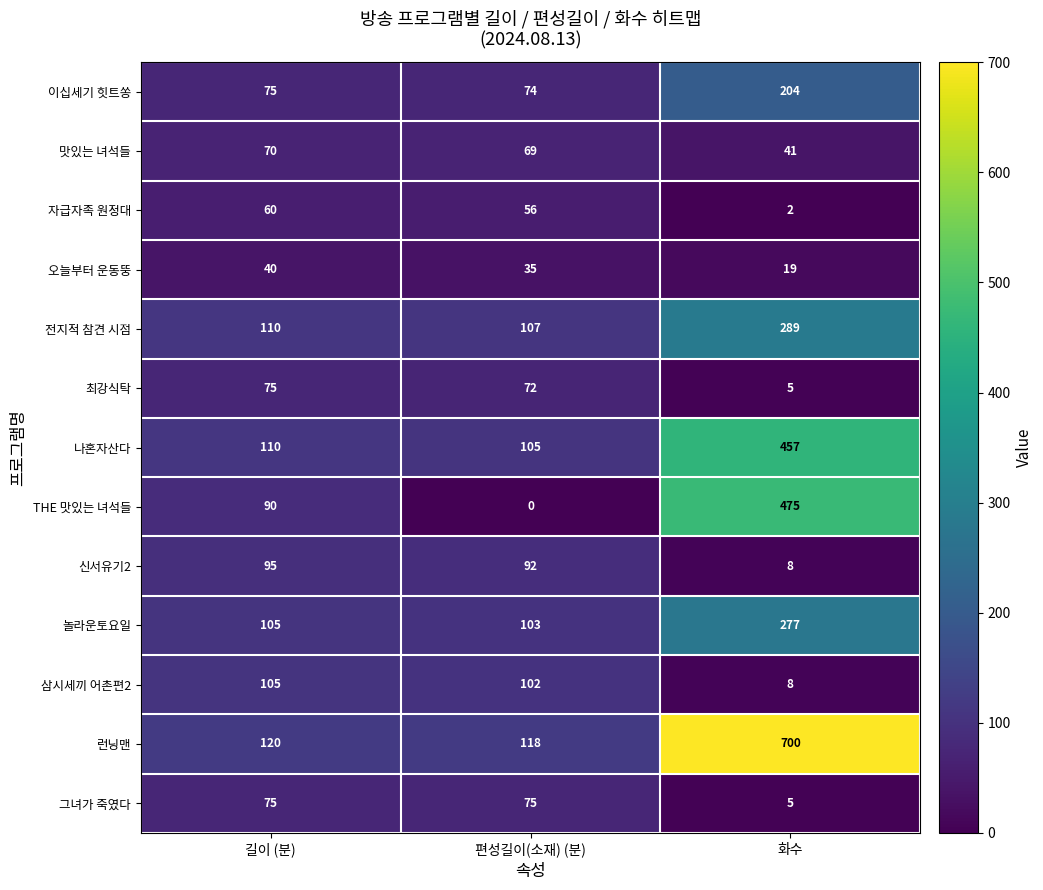

Count the number of data series in this chart.

13